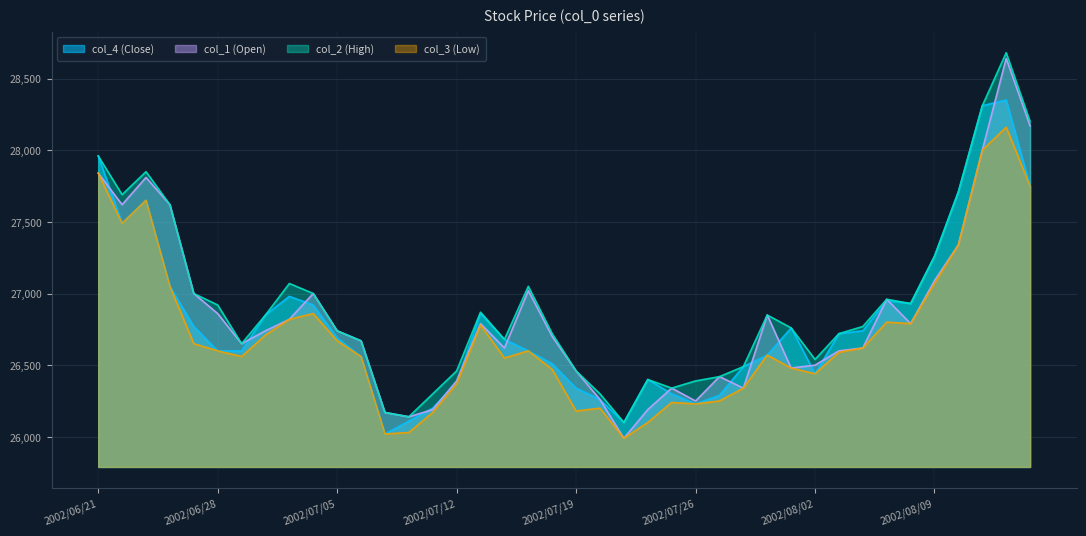

The value of col_2 (High) at 2002/08/15 is 28200. True or false?

True